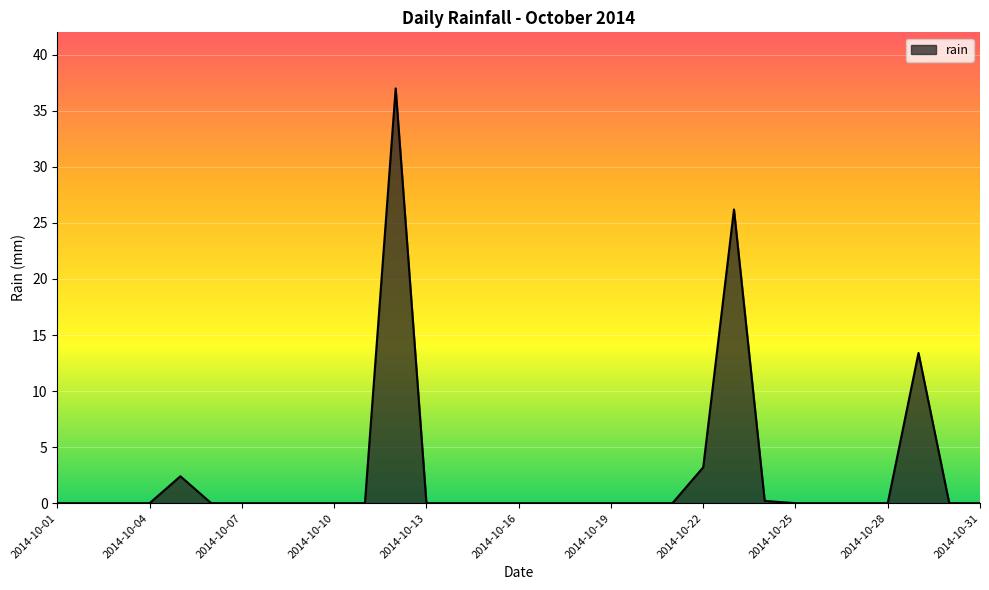

What is the difference between the maximum and minimum values?

37.0